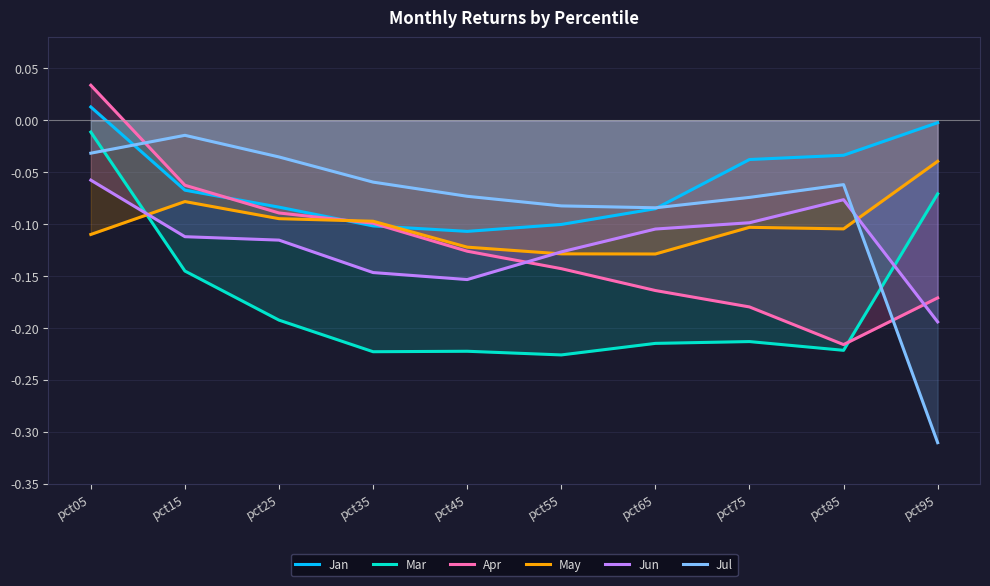

What is the sum of the Jun values at pct75 and pct25?

-0.2